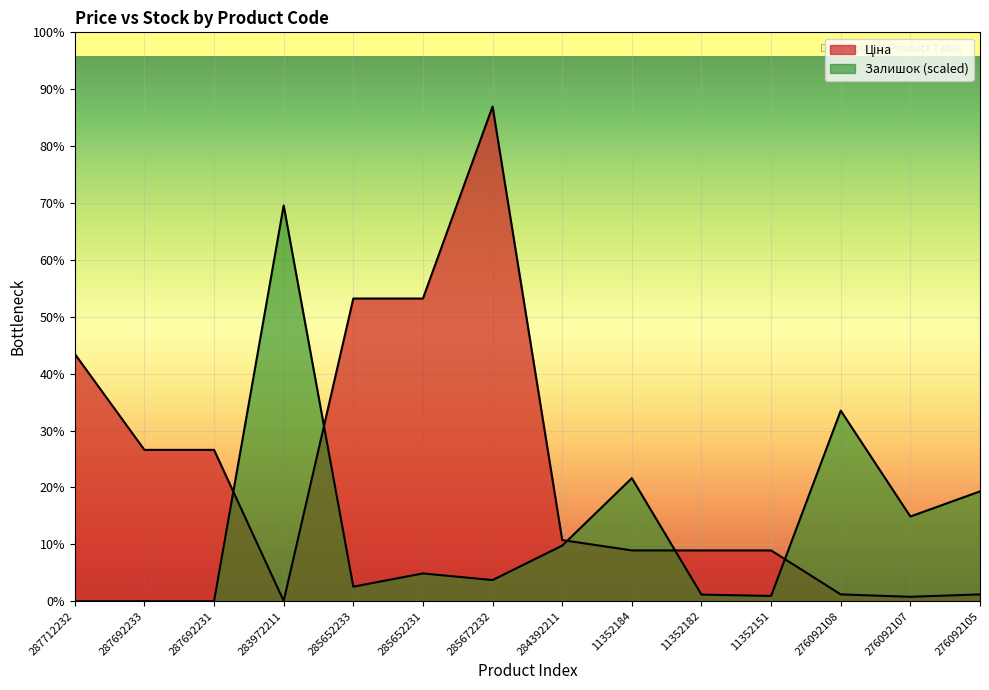

What value does the Залишок series have at 11352151?

653.1